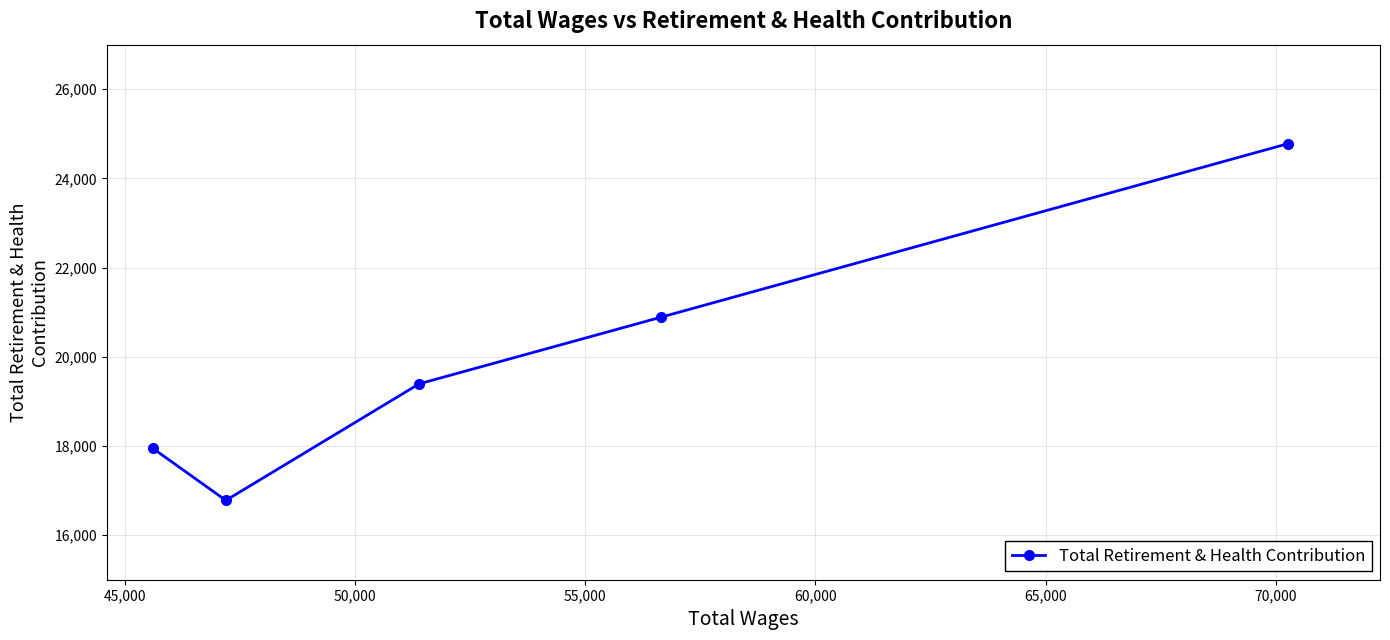

How many series are shown in this chart?

1